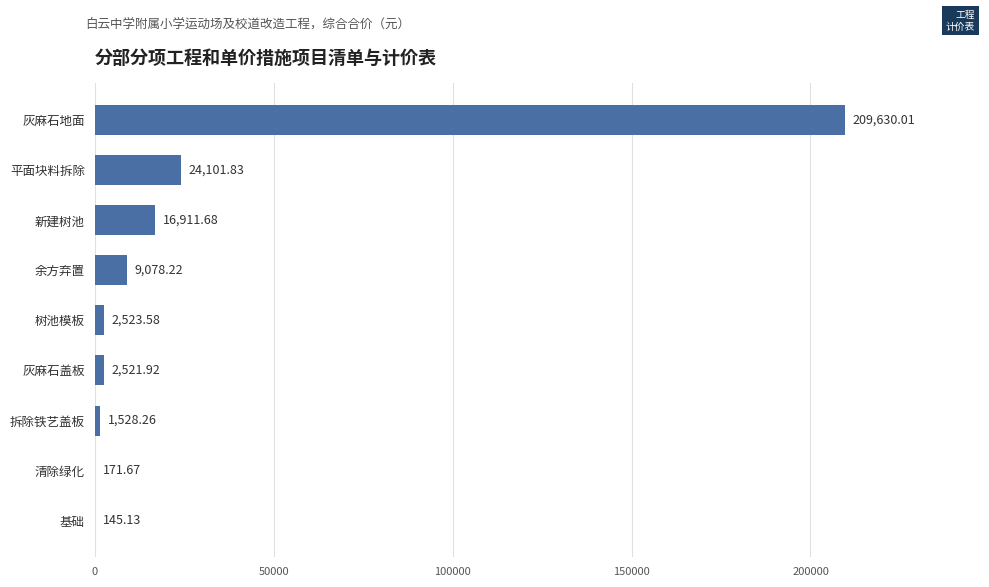

Where is the data nearest to the value 104887?

平面块料拆除